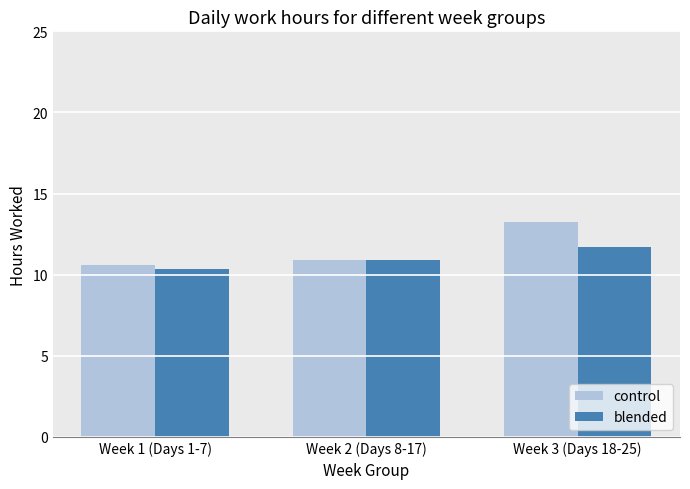

Which series has the largest range (max minus min)?

control